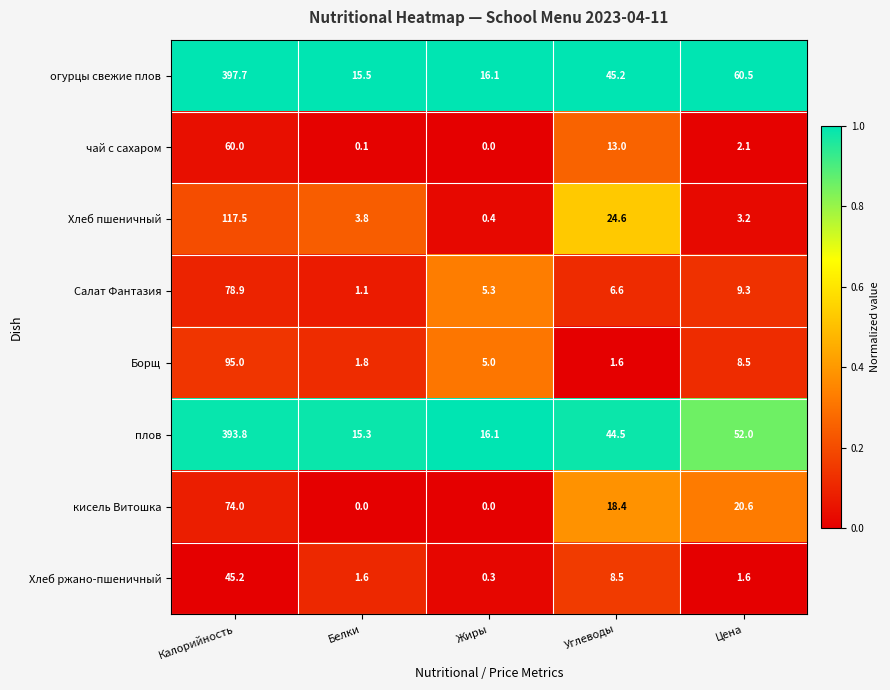

True or false: Хлеб ржано-пшеничный has a value of 67.8 at Калорийность.

False